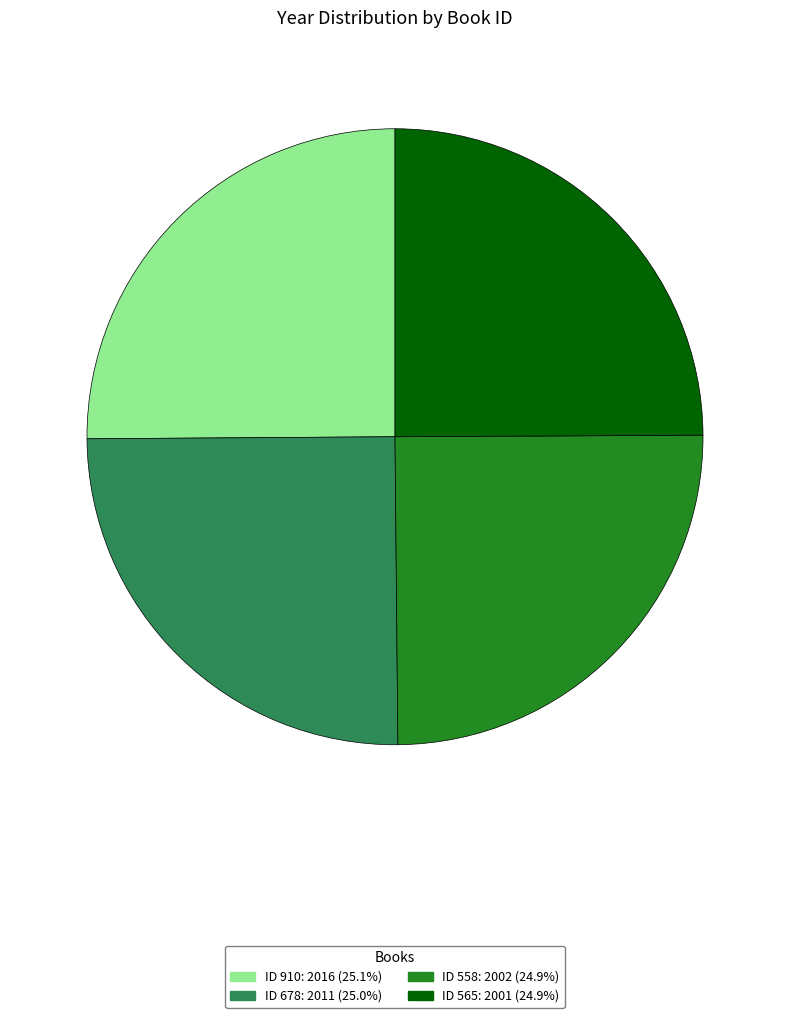

Approximately how many times larger is the value at ID 678: 2011 (25.0%) compared to ID 910: 2016 (25.1%)?

1.0